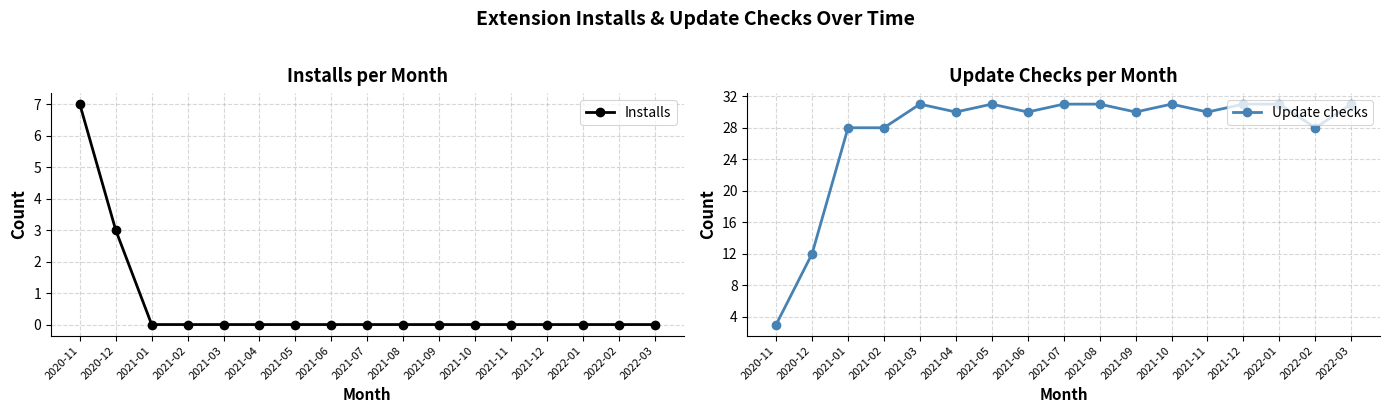

Where is Update checks nearest to the value 17?

2020-12